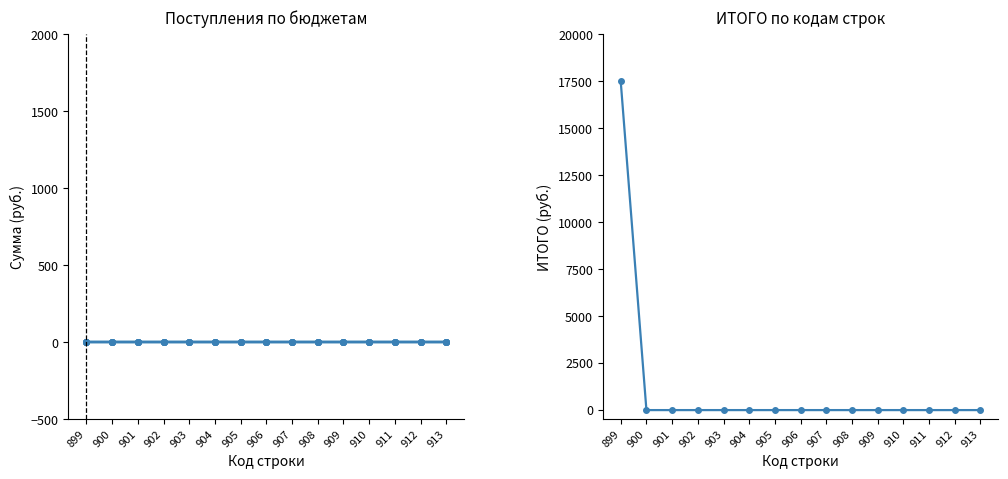

Rank the series at 900 from lowest to highest value.

бюджет субъекта РФ, бюджеты муниципальных округов, бюджеты городских округов, бюджеты муниципальных районов, бюджеты сельских поселений, ИТОГО